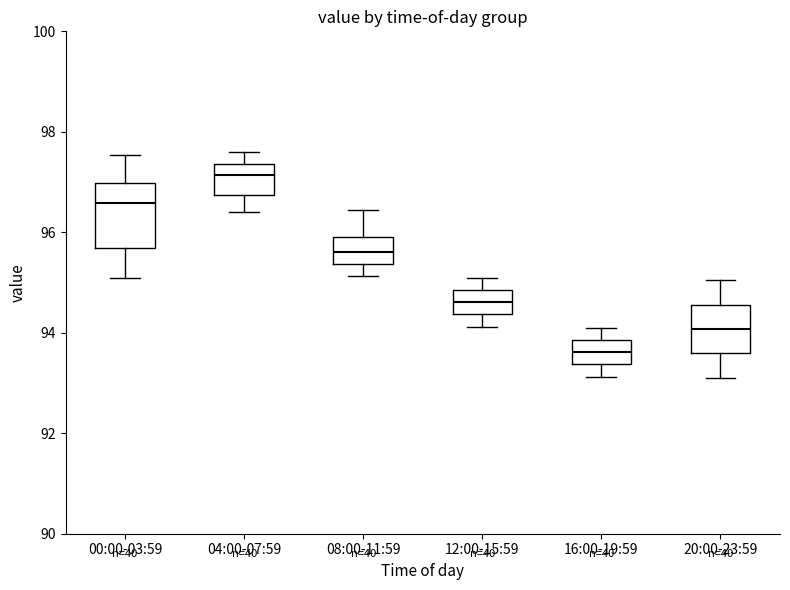

Reading left to right, transcribe this box plot: for each box, give where its median line is, the range the box spans, and where its two whiskers end, as read against the y-axis. The values are not printed on the chart, so give them approximately, as read against the axis.

00:00-03:59: median 96.6, box 95.6 to 97.0, whiskers 95.2 to 97.6
04:00-07:59: median 97.2, box 96.8 to 97.4, whiskers 96.4 to 97.6
08:00-11:59: median 95.6, box 95.4 to 96.0, whiskers 95.2 to 96.4
12:00-15:59: median 94.6, box 94.4 to 94.8, whiskers 94.2 to 95.2
16:00-19:59: median 93.6, box 93.4 to 93.8, whiskers 93.2 to 94.2
20:00-23:59: median 94.0, box 93.6 to 94.6, whiskers 93.2 to 95.0